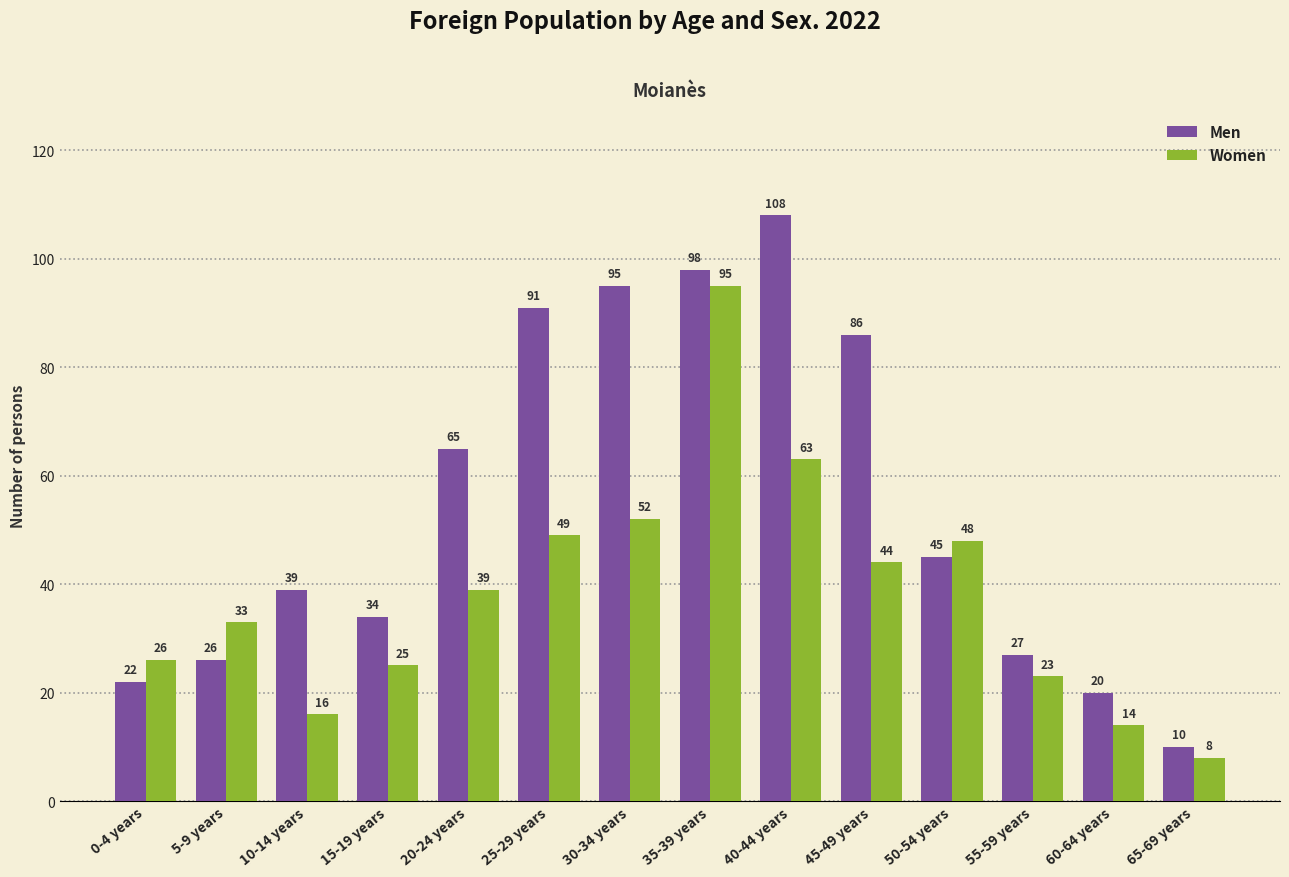

The value of Women at 45-49 years is 44. True or false?

True